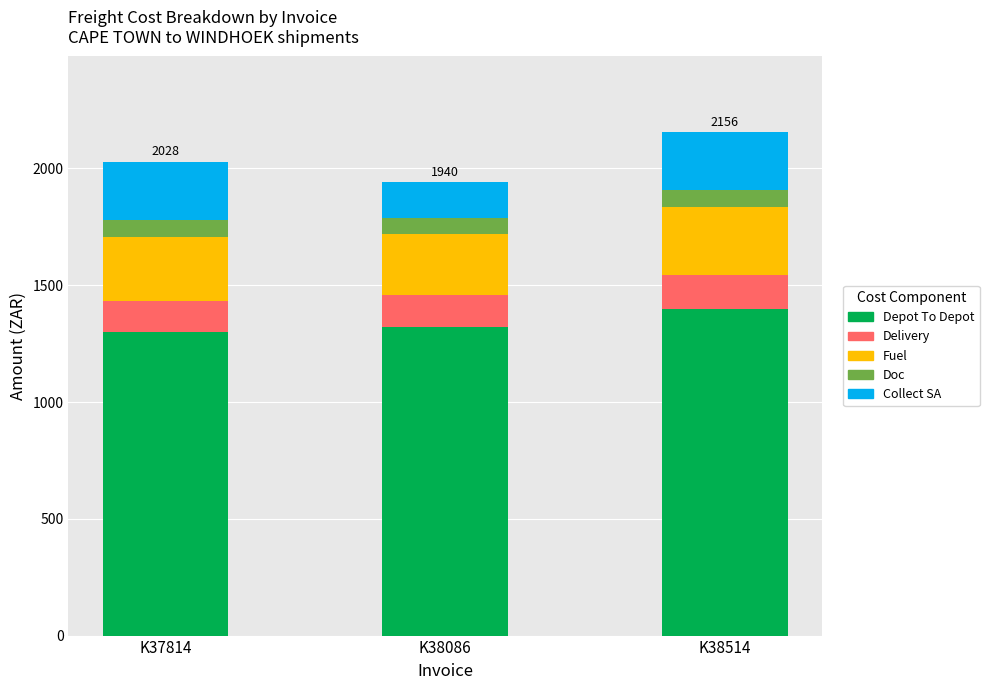

The value of Depot To Depot at K37814 is 2025.1. True or false?

False